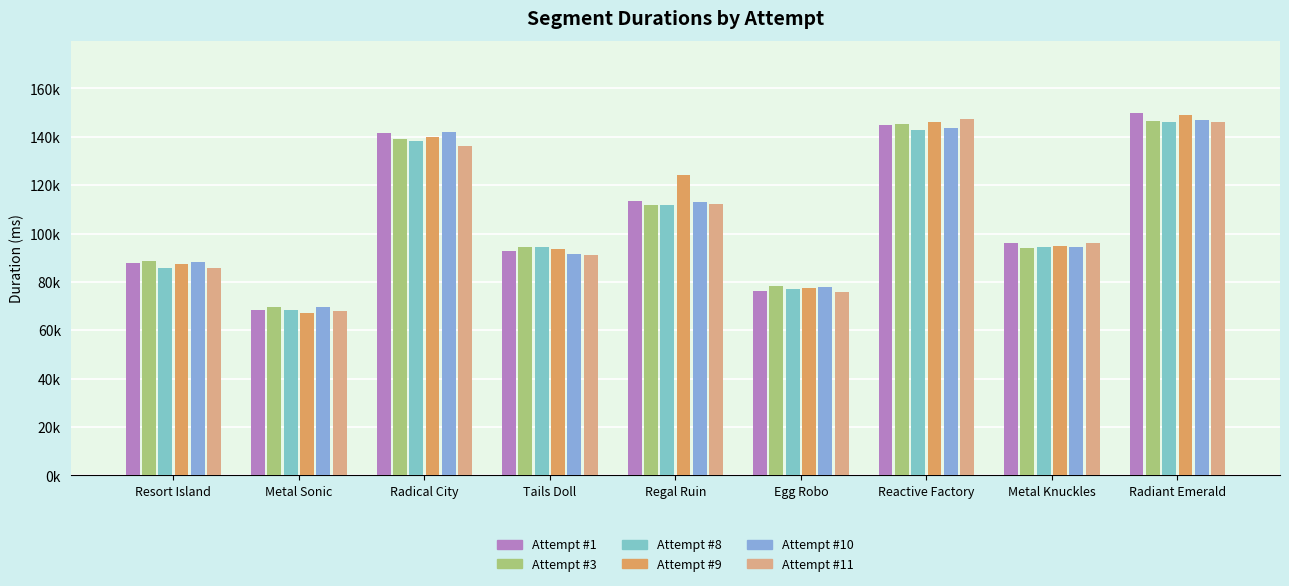

Which series has the largest total across all categories?

Attempt #9